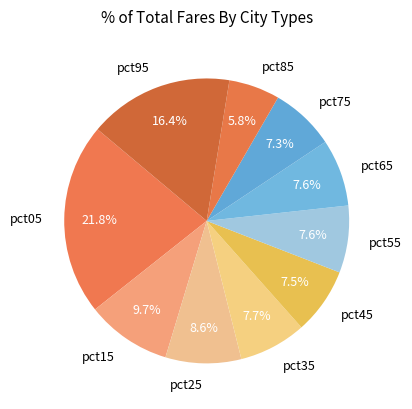

What portion of the pie excludes pct85?

94.2%